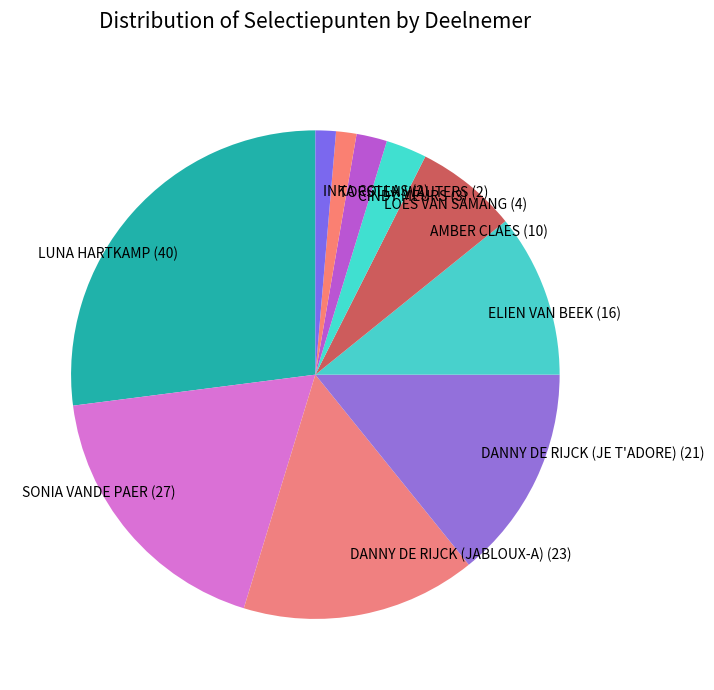

Do TORSTEN WAUTERS (2) and SONIA VANDE PAER (27) together represent more than half of the pie?

No